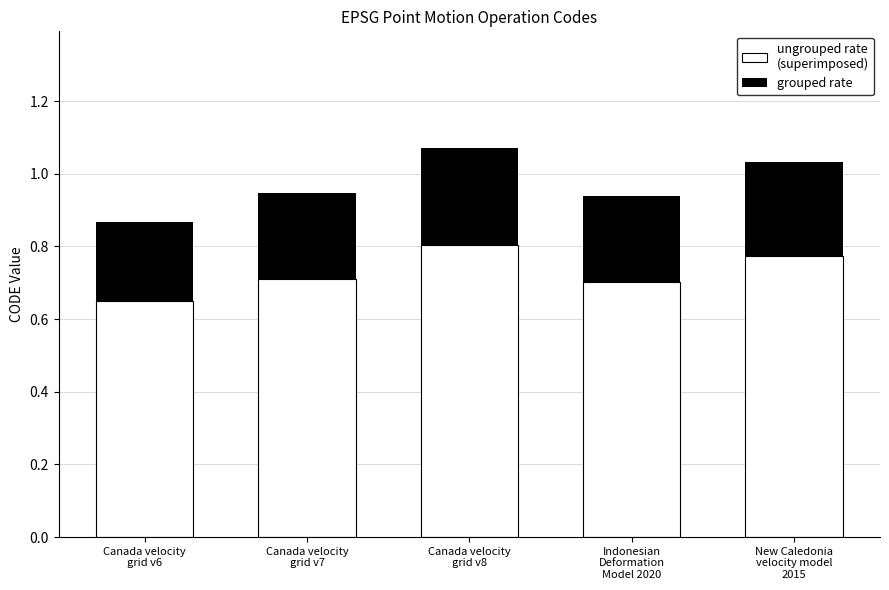

Is it true that ungrouped rate
(superimposed) equals 1.0 at Indonesian
Deformation
Model 2020?

False